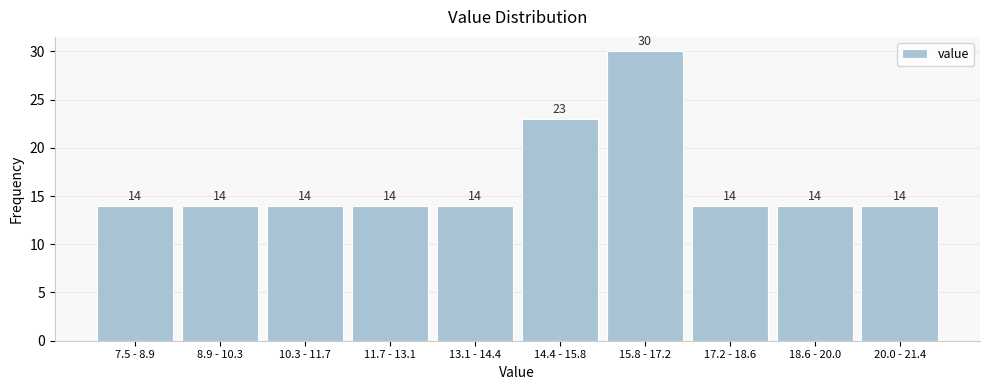

Reading right to left, list all the values displayed in this chart.

20.0 - 21.4=14	18.6 - 20.0=14	17.2 - 18.6=14	15.8 - 17.2=30	14.4 - 15.8=23	13.1 - 14.4=14	11.7 - 13.1=14	10.3 - 11.7=14	8.9 - 10.3=14	7.5 - 8.9=14